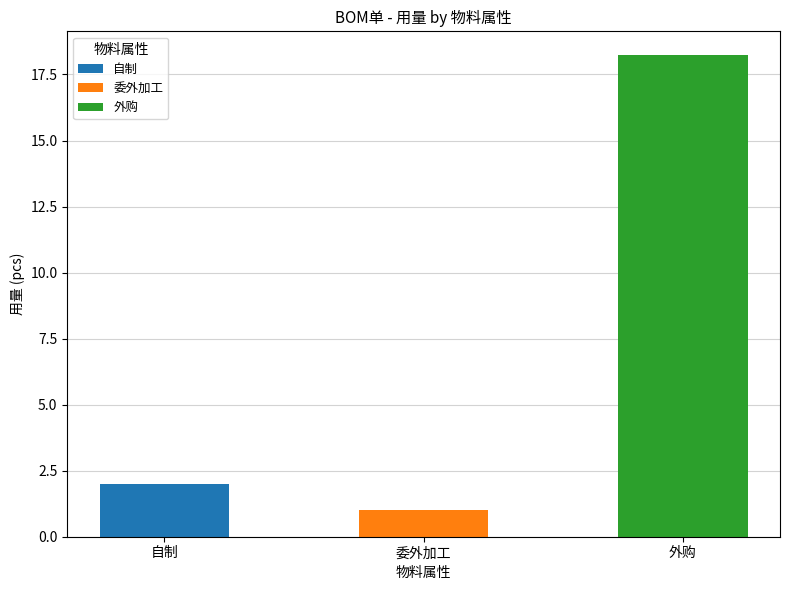

What is the sum of all 自制 values?

2.0